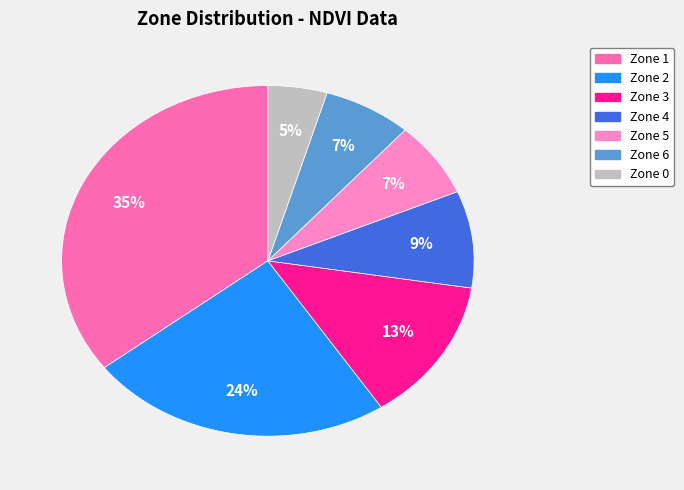

Count the number of slices in the pie.

7